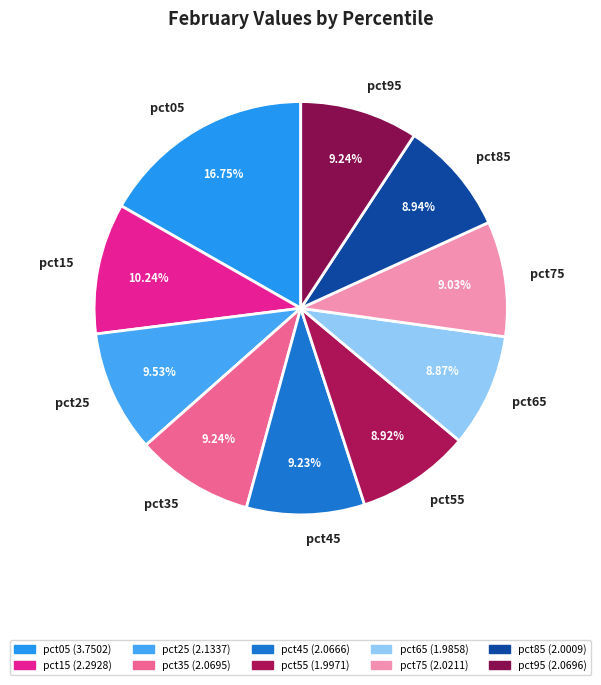

Which has a higher value, pct65 or pct05?

pct05